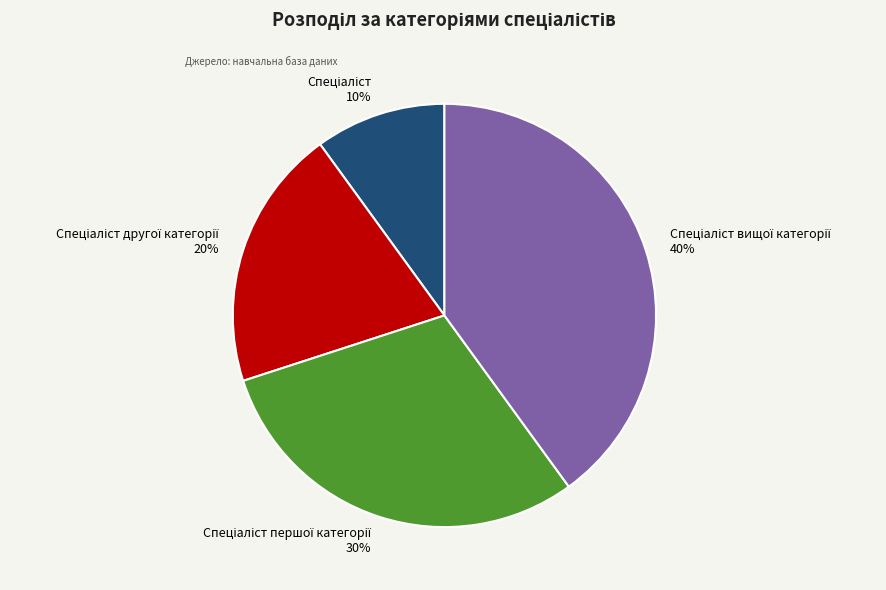

Does any single category account for the majority?

No